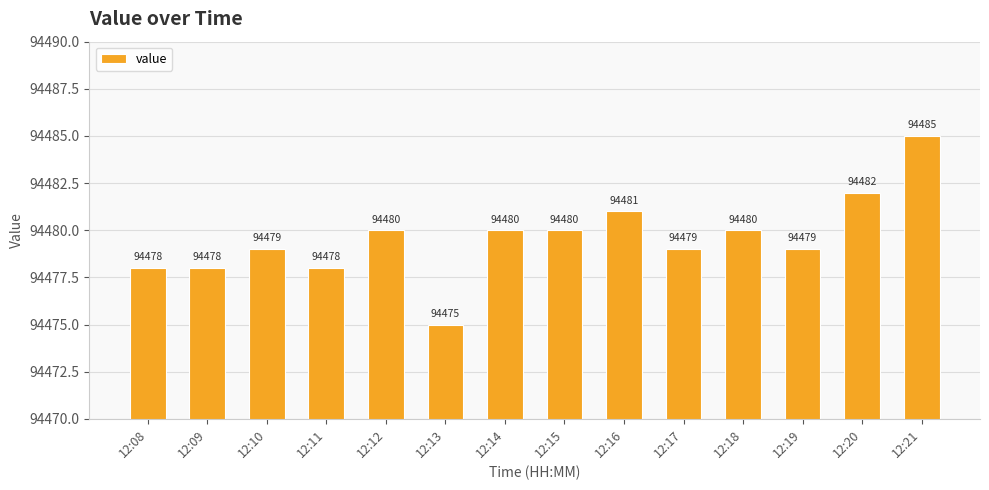

What is the ratio of the value at 12:17 to the value at 12:16?

1.0